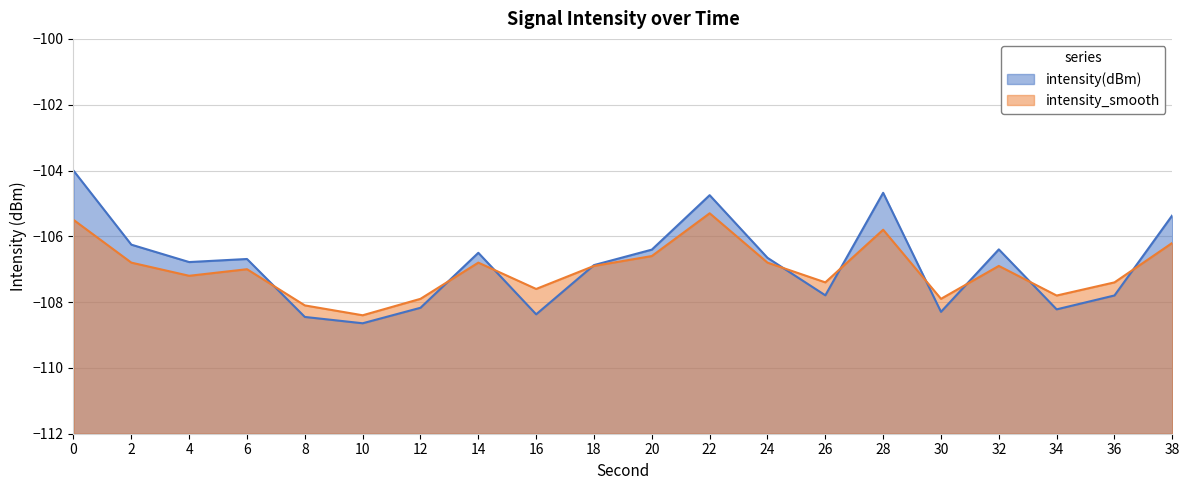

Count the number of data series in this chart.

2